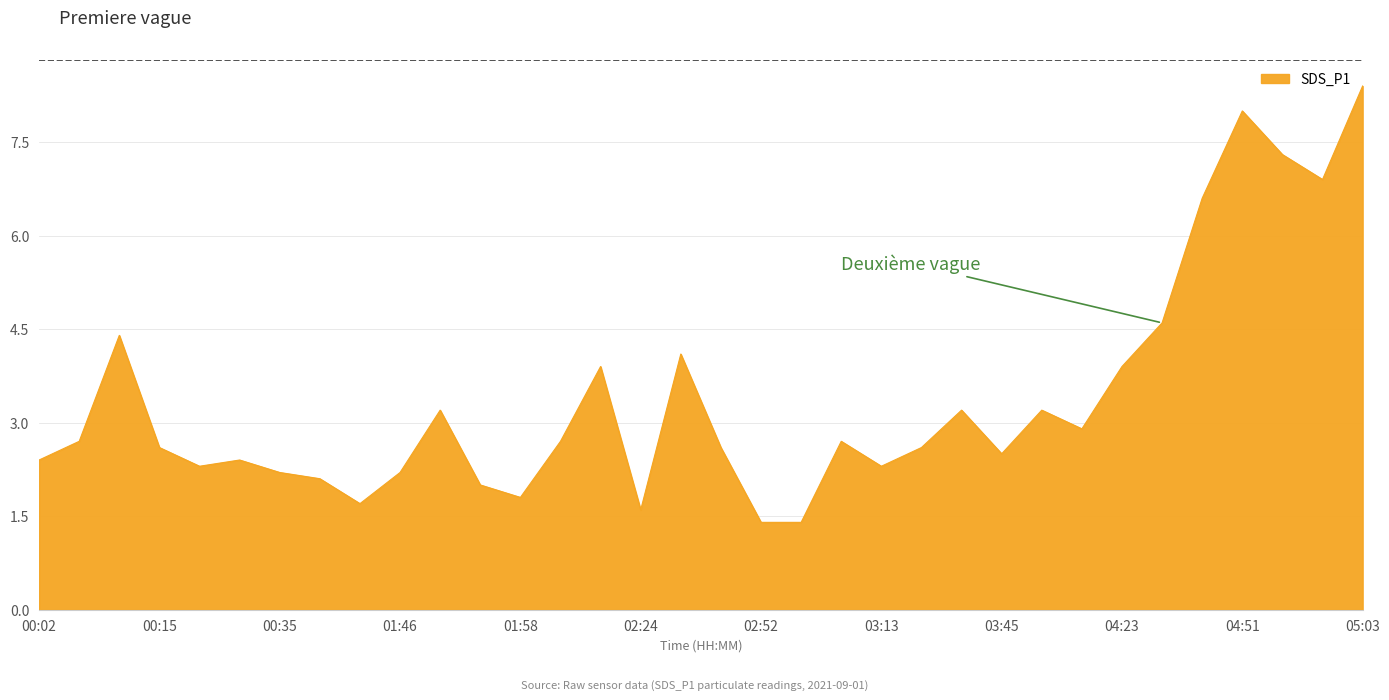

What is the minimum value shown in the chart?

1.4